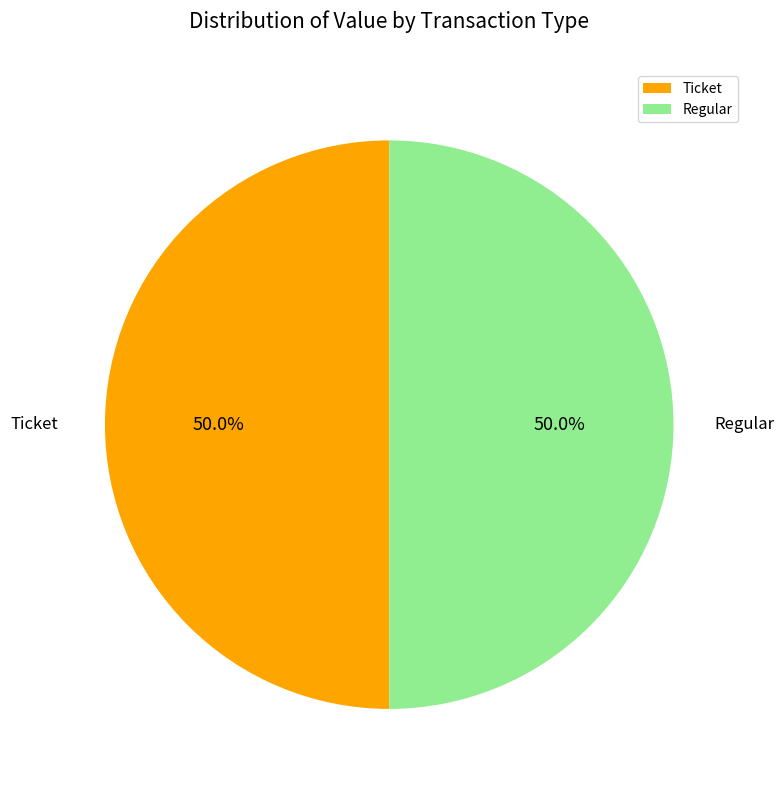

What is the total percentage of Regular and Ticket?

100.0%